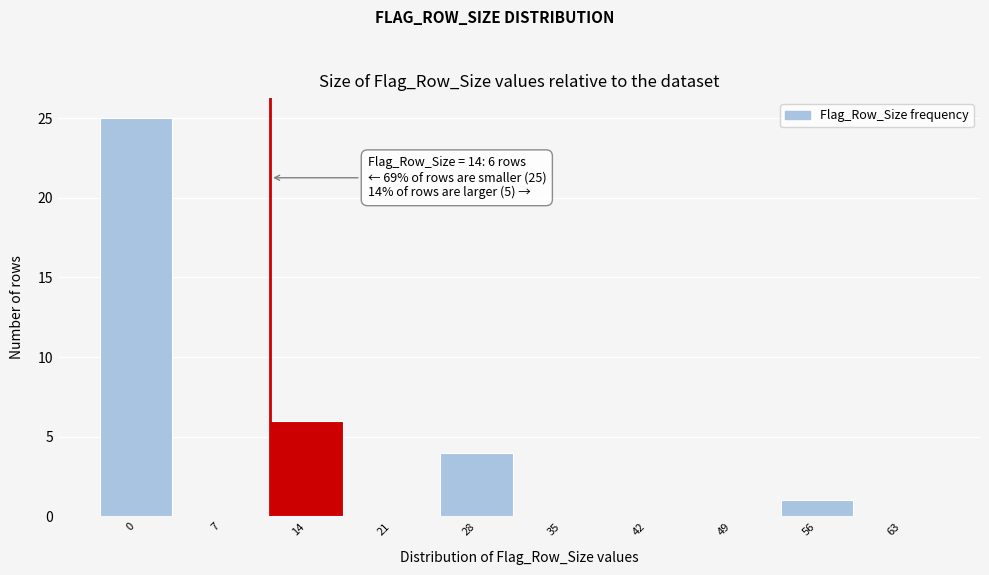

Reading left to right, list all the values displayed in this chart.

0=25	7=0	14=6	21=0	28=4	35=0	42=0	49=0	56=1	63=0